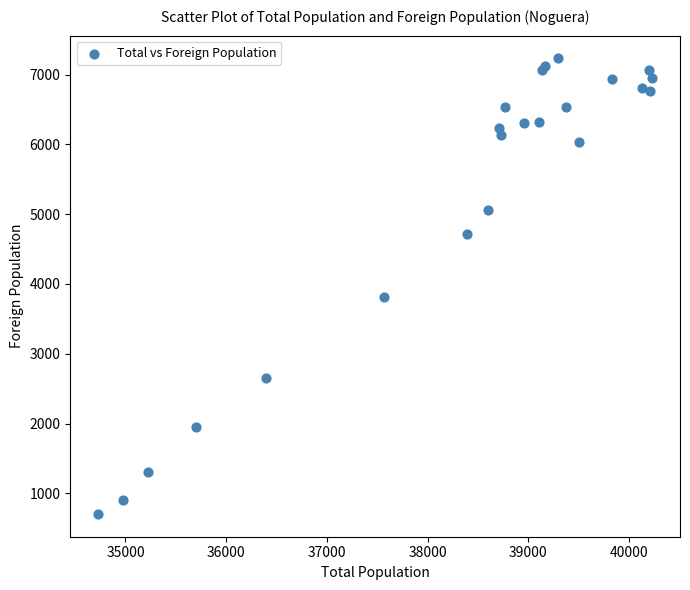

What Y value in the scatter plot is closest to 3968?

3809